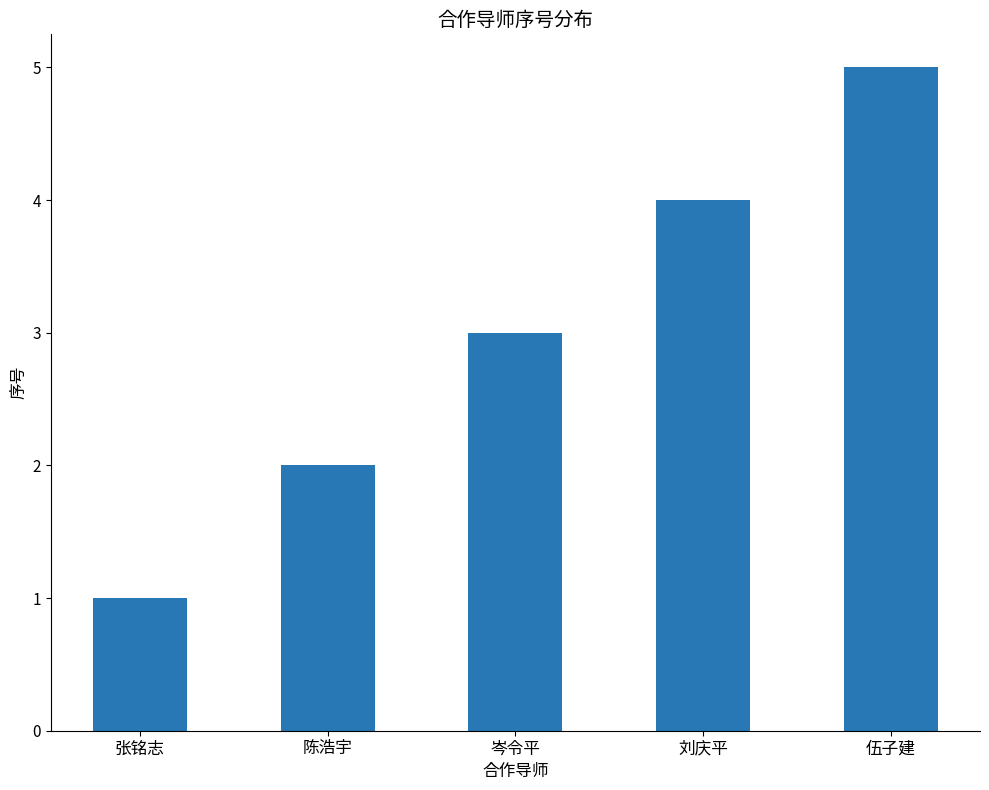

List the labels in order of value, largest first.

伍子建, 刘庆平, 岑令平, 陈浩宇, 张铭志